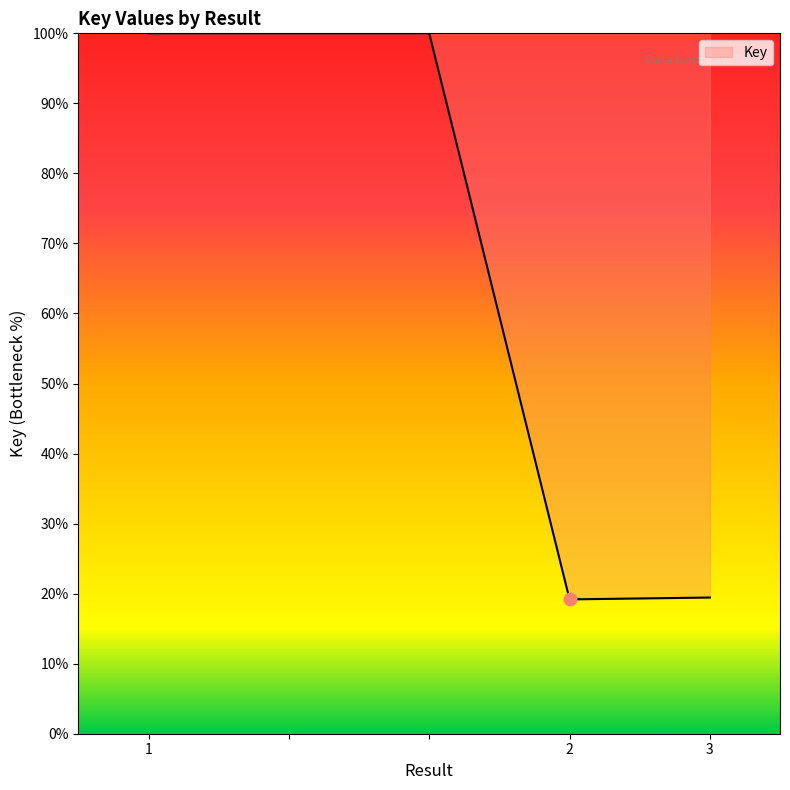

What is the sum of all values?

338.6